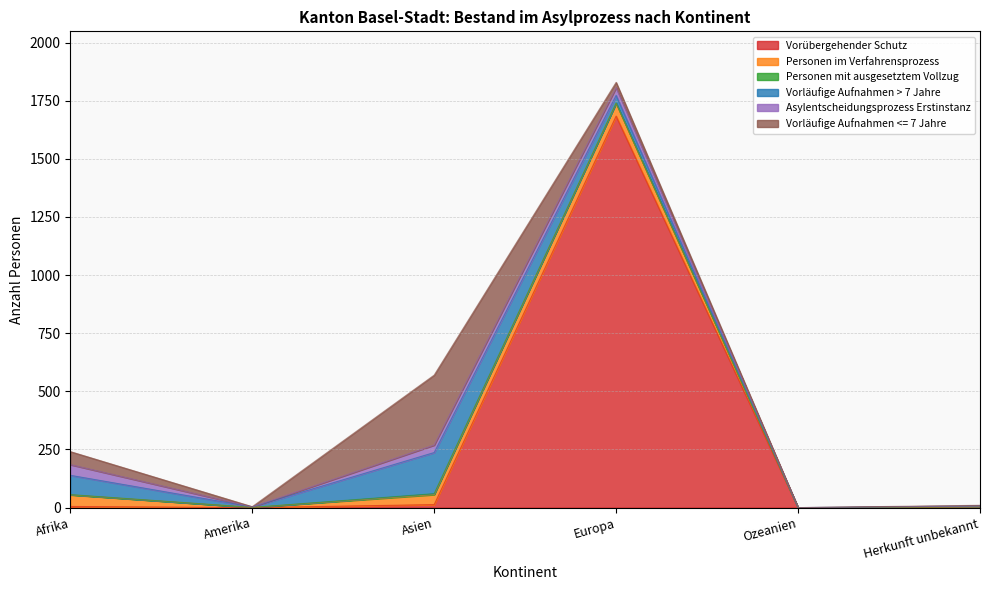

At which label does Vorübergehender Schutz reach its peak?

Europa